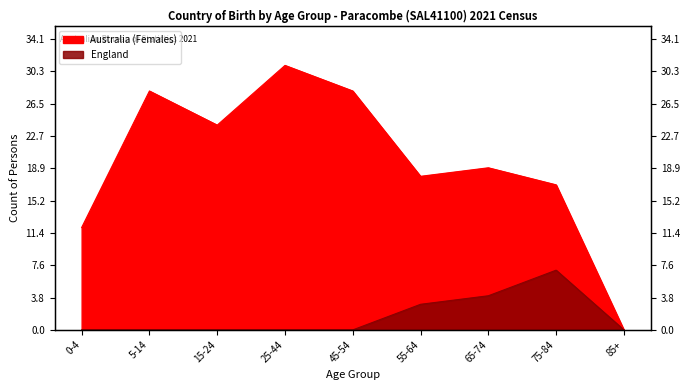

How many interior local valleys does the Females series have?

2